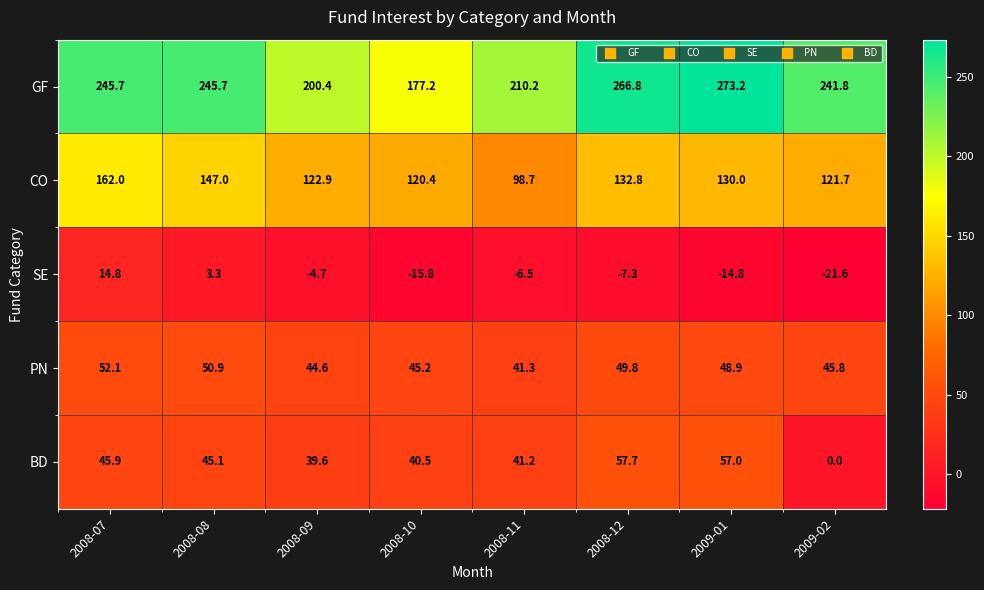

Where does the GF series first go above 245?

2008-07